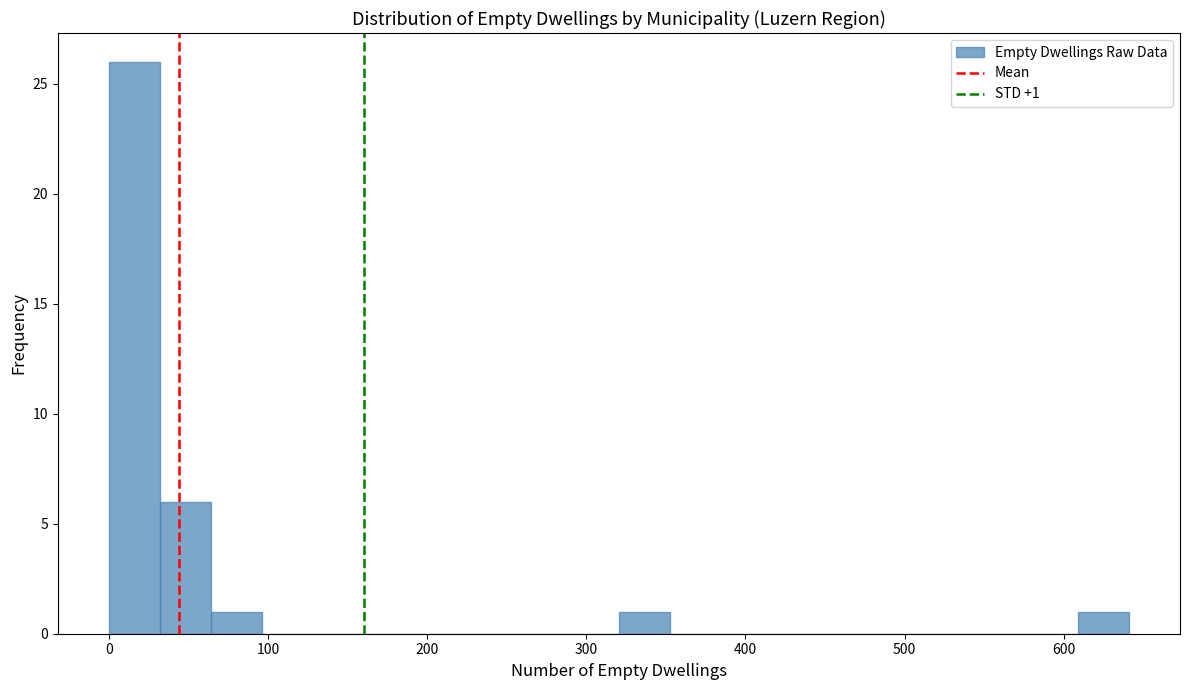

Around what value on the x-axis is the tallest bar? Give the approximate position of its centre, as read against the axis.

20